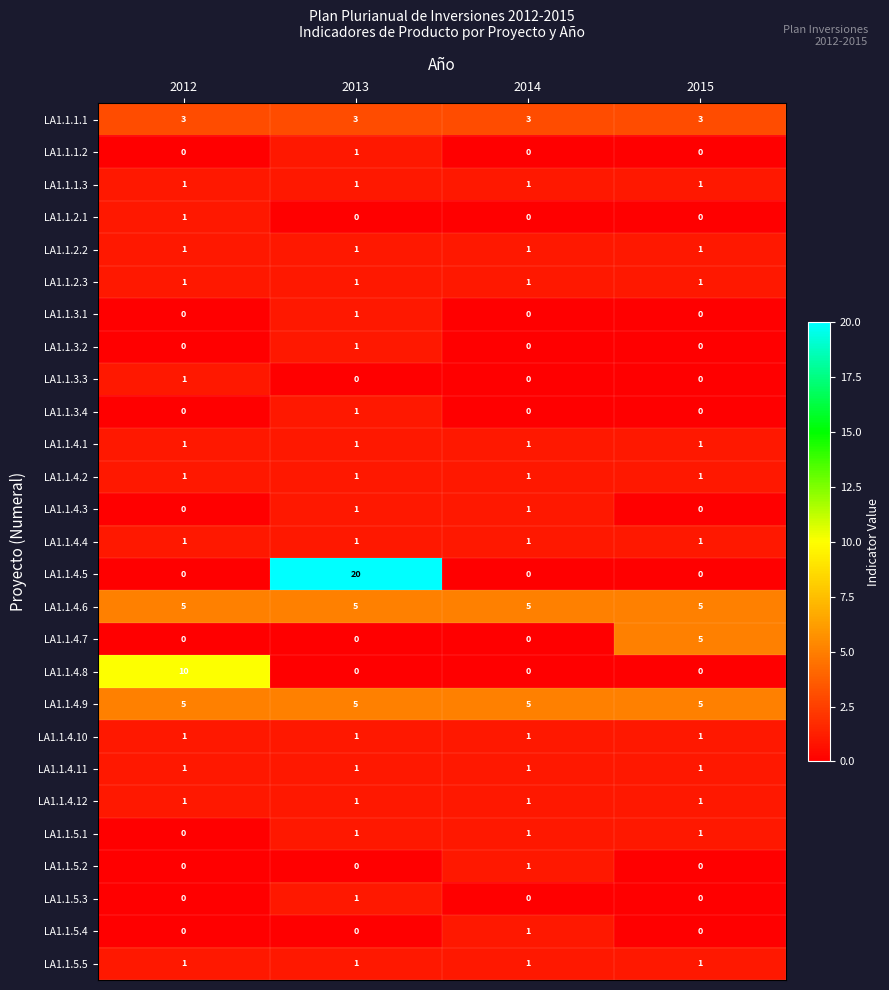

Which series has the largest range (max minus min)?

LA1.1.4.5